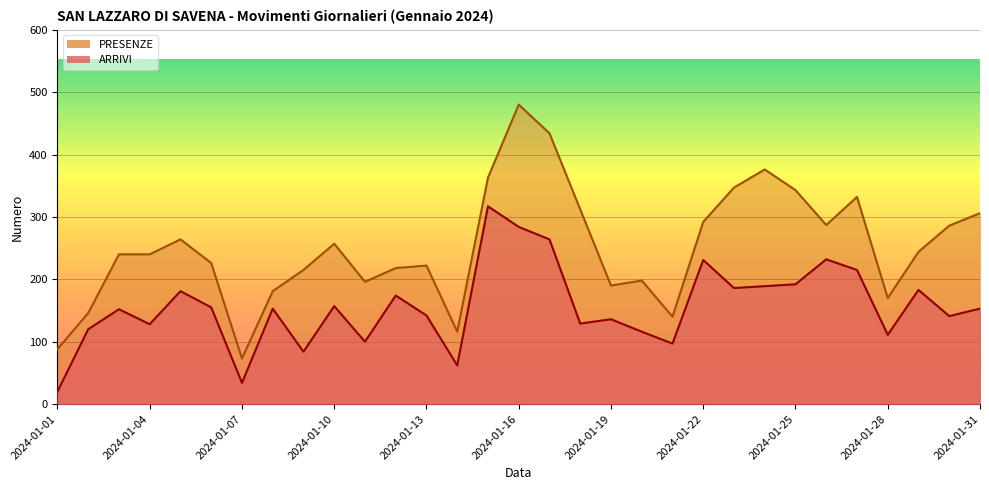

List the series in order of their peak value, lowest first.

ARRIVI, PRESENZE